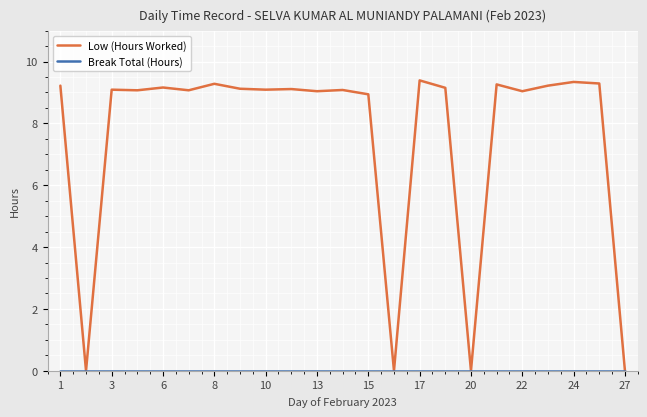

Which series has the largest total across all categories?

Low (Hours Worked)